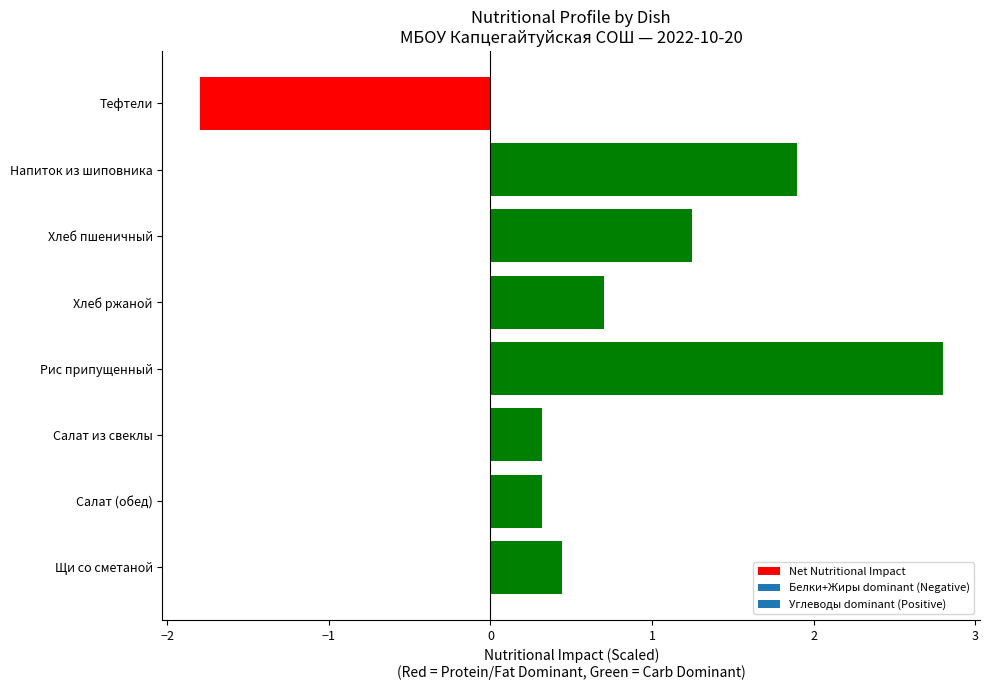

What is the label of the 4th bar from the bottom?

Рис припущенный